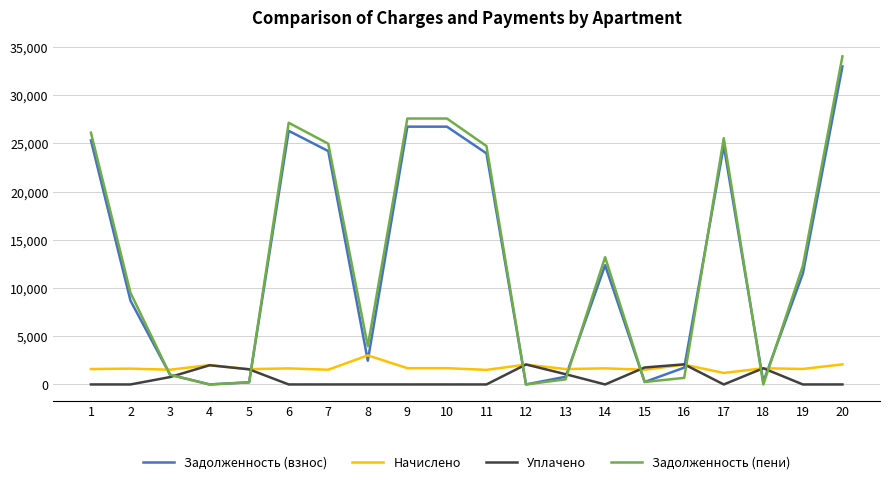

The Задолженность (взнос) series shows 54037.0 at 20. True or false?

False